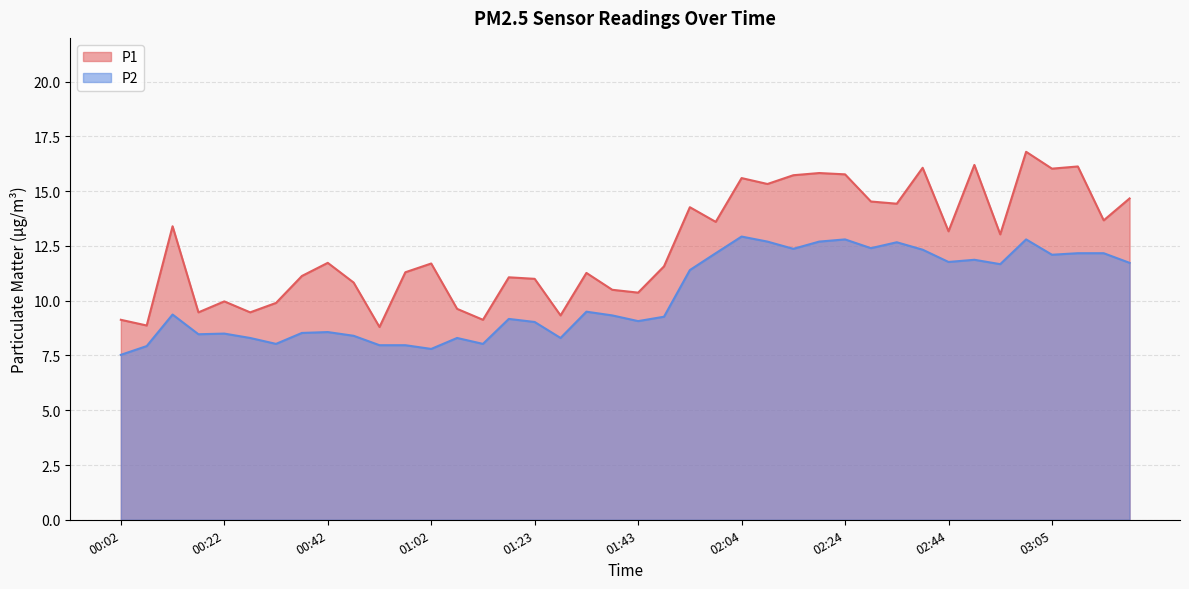

Which series has the largest total across all categories?

P1